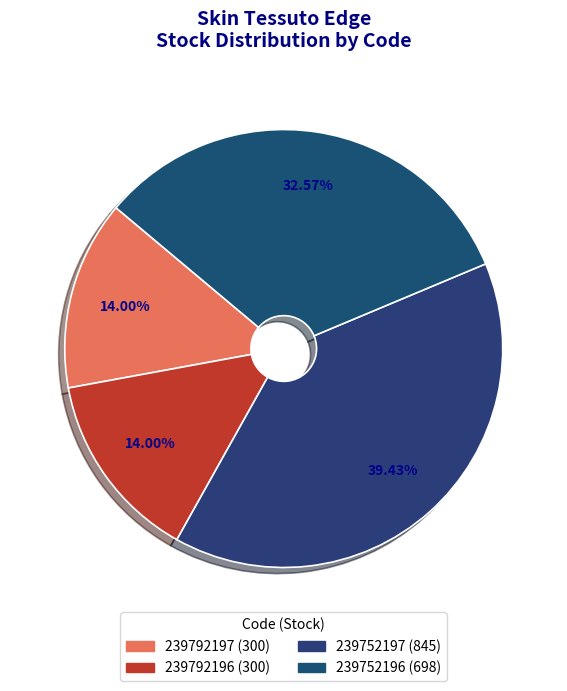

What is the change in value from 239752197 to 239752196?

-147